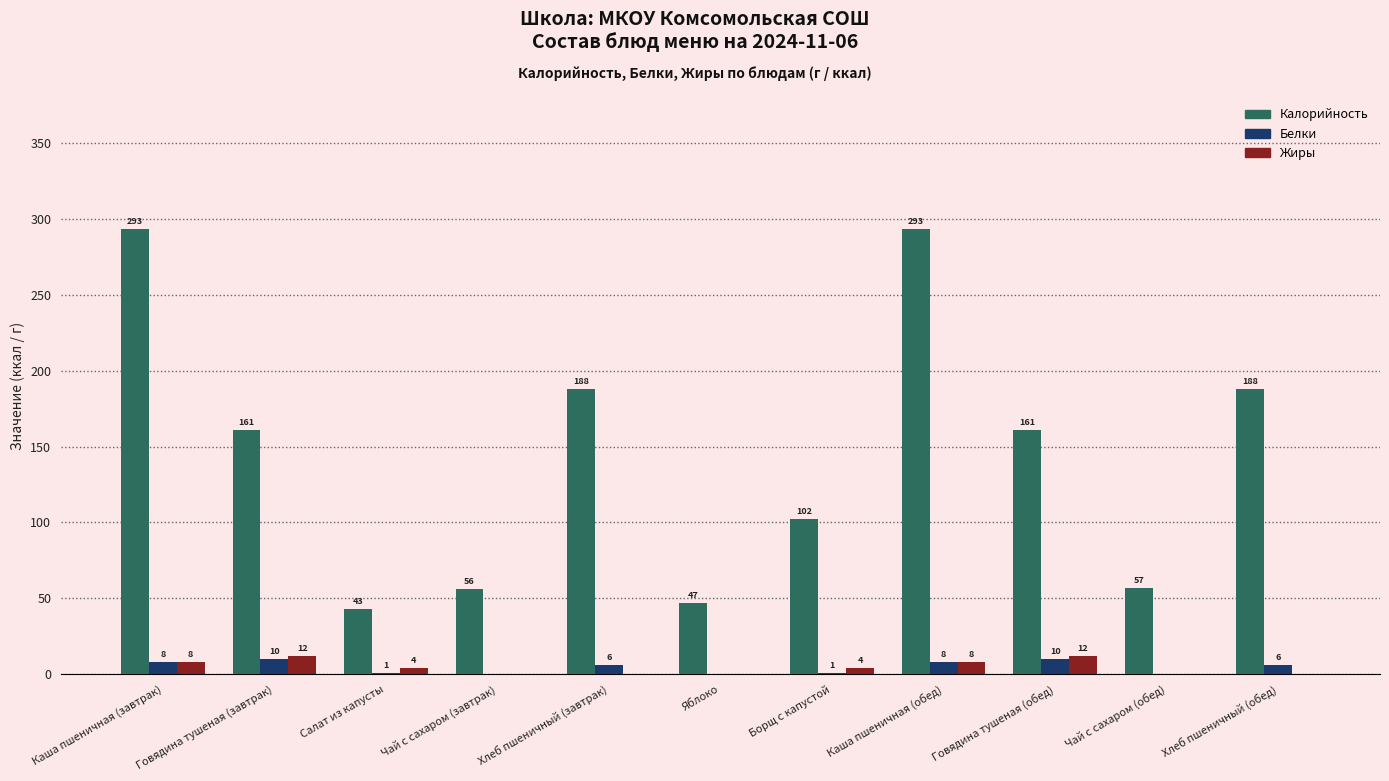

How many groups of bars are there?

11